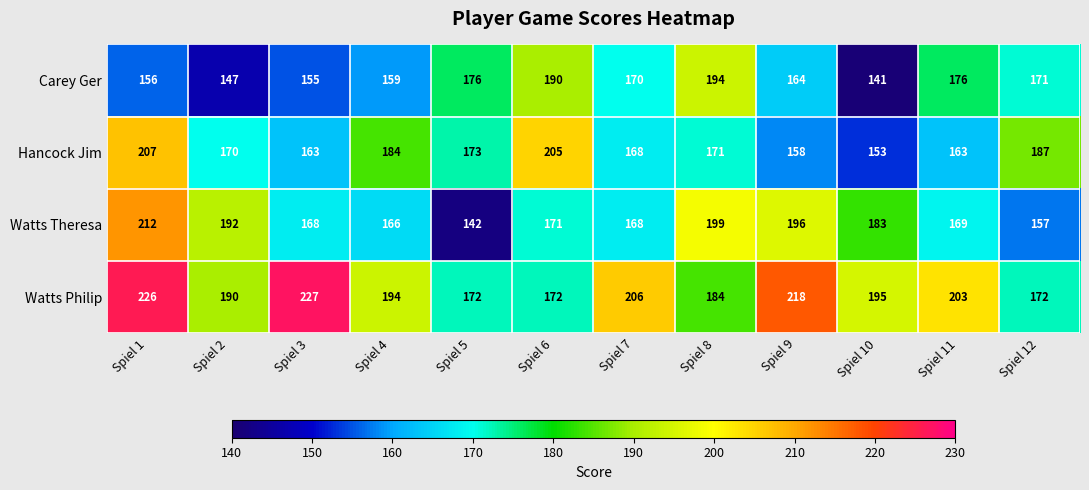

Which series has the largest range (max minus min)?

Watts Theresa